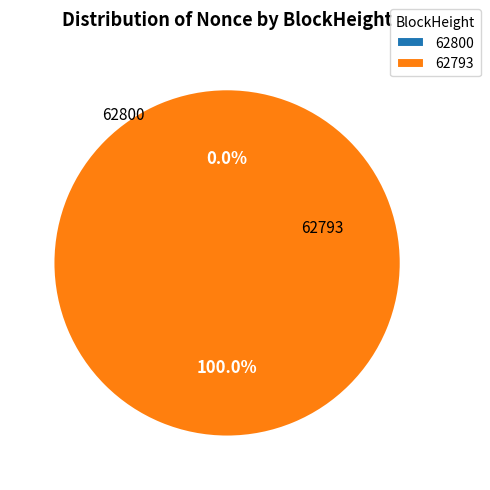

Which category has the biggest portion of the pie?

62793